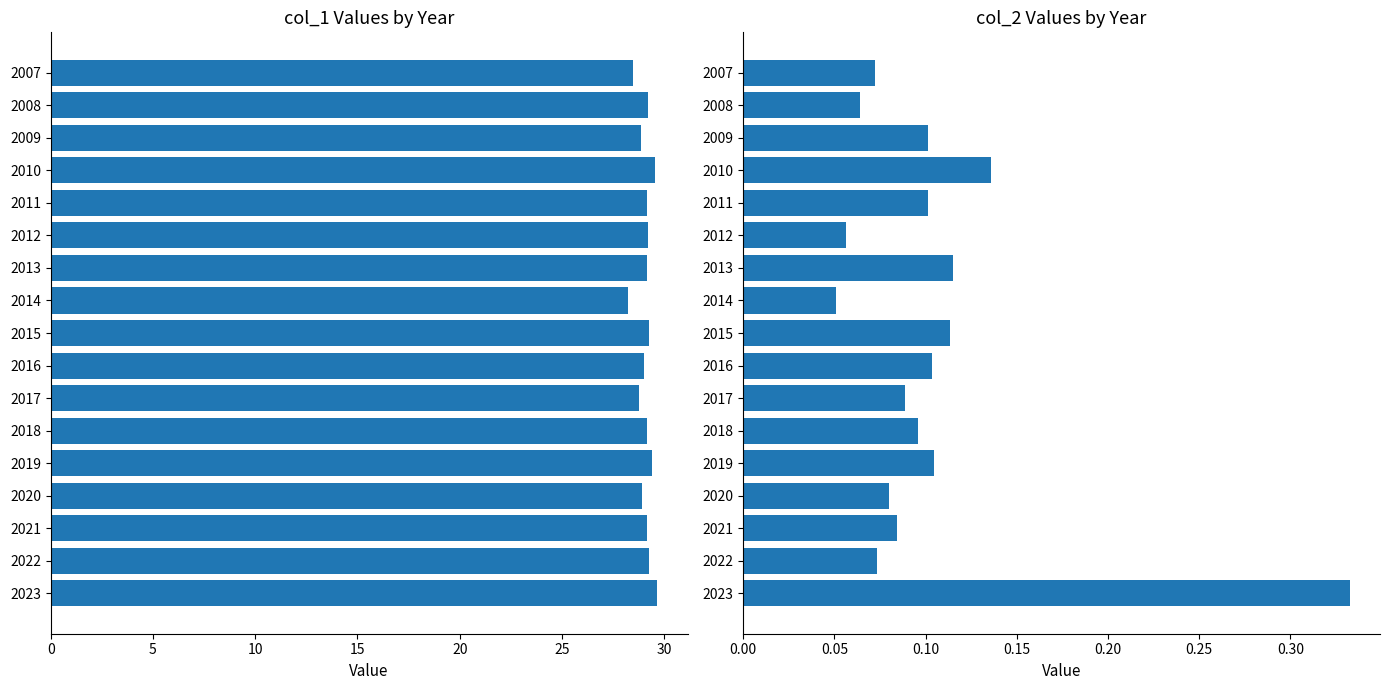

Is the value of col_2 at 2016 greater than the value of col_1 at 2017?

No